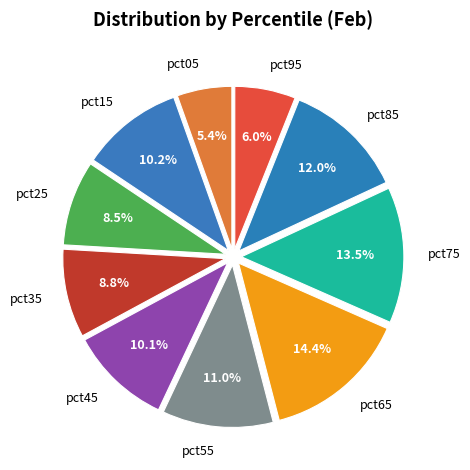

Which slice is the largest?

pct65